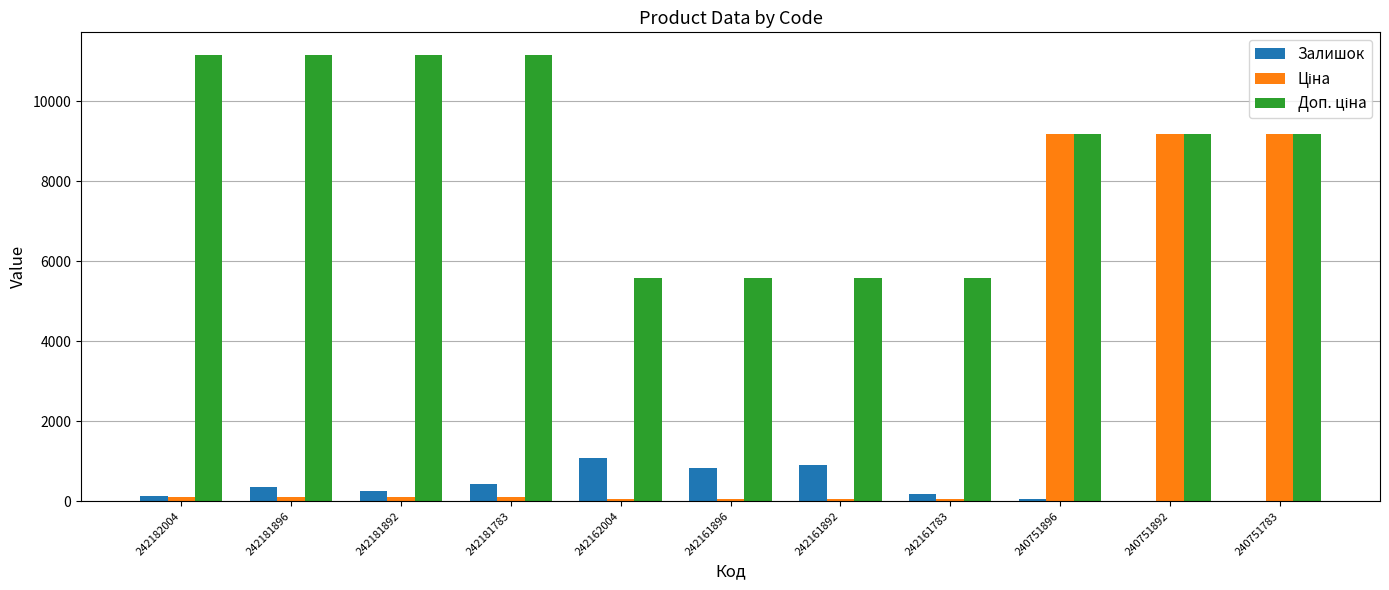

At how many categories does at least one series exceed 5701?

7